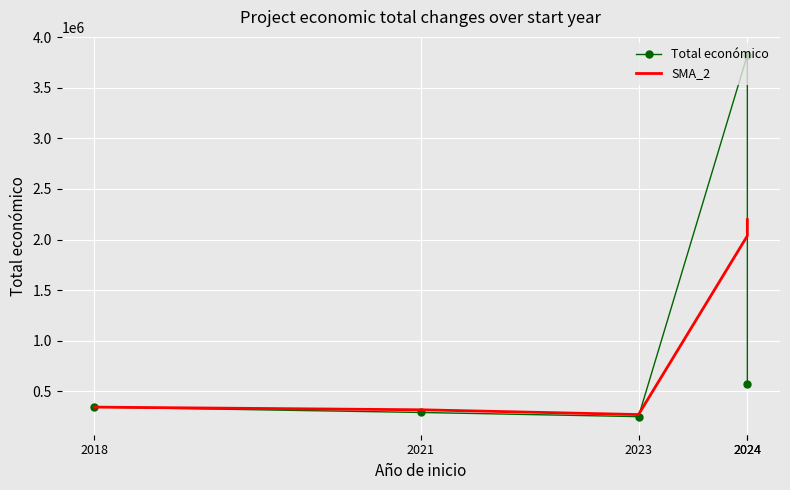

Is it true that SMA_2 equals 2196343.5 at 2024?

True